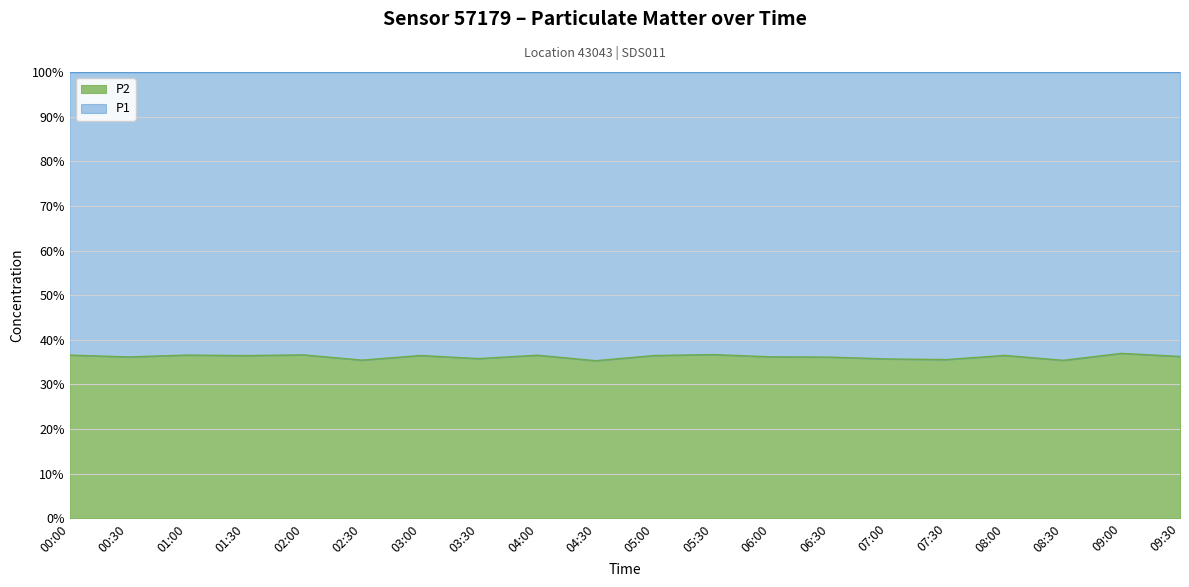

How many values in the P1 series exceed 122?

10